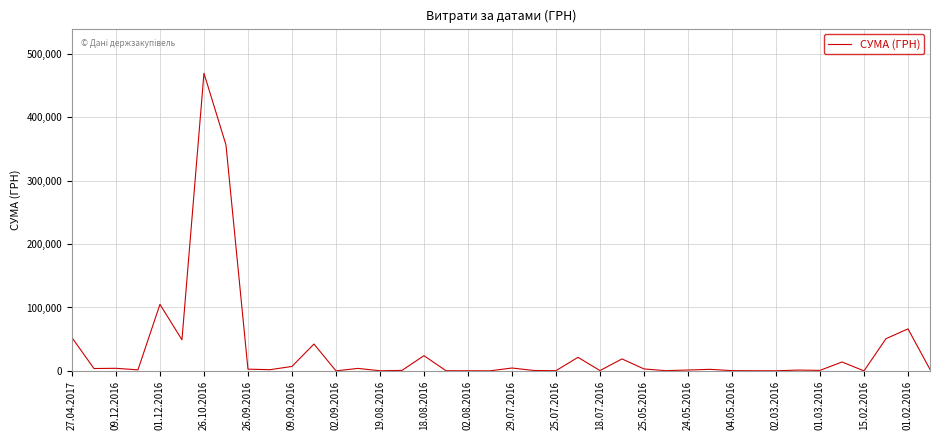

What is the greatest value displayed?

469326.0